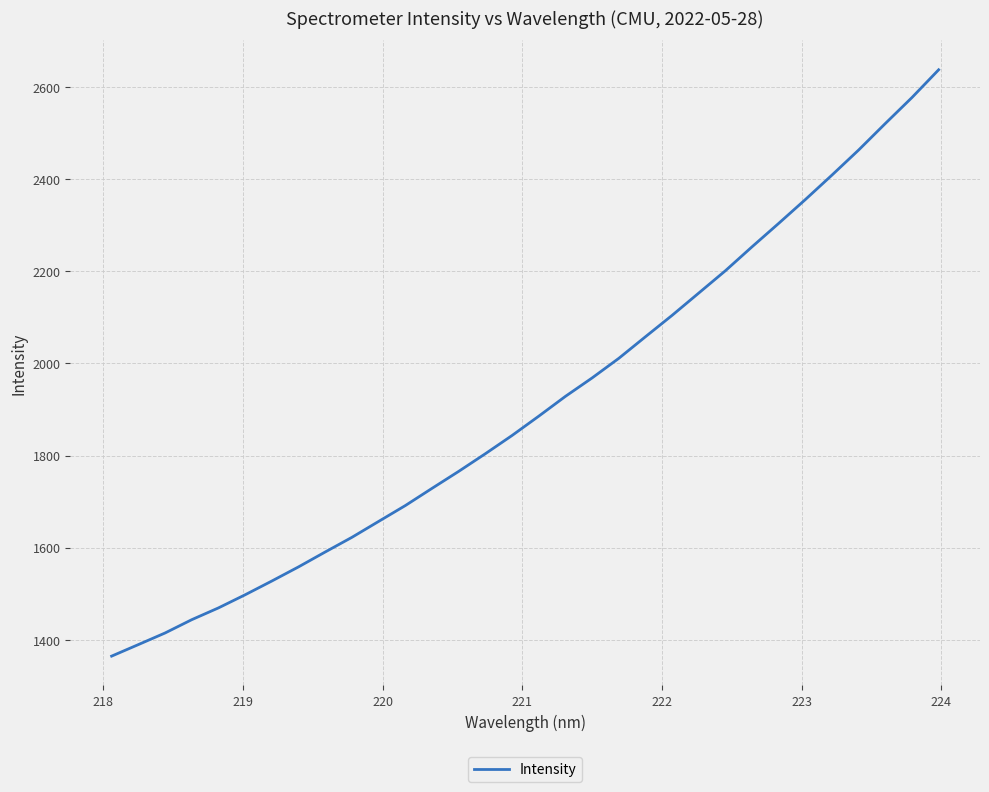

True or false: there are more than 2 points higher than both neighbors.

False